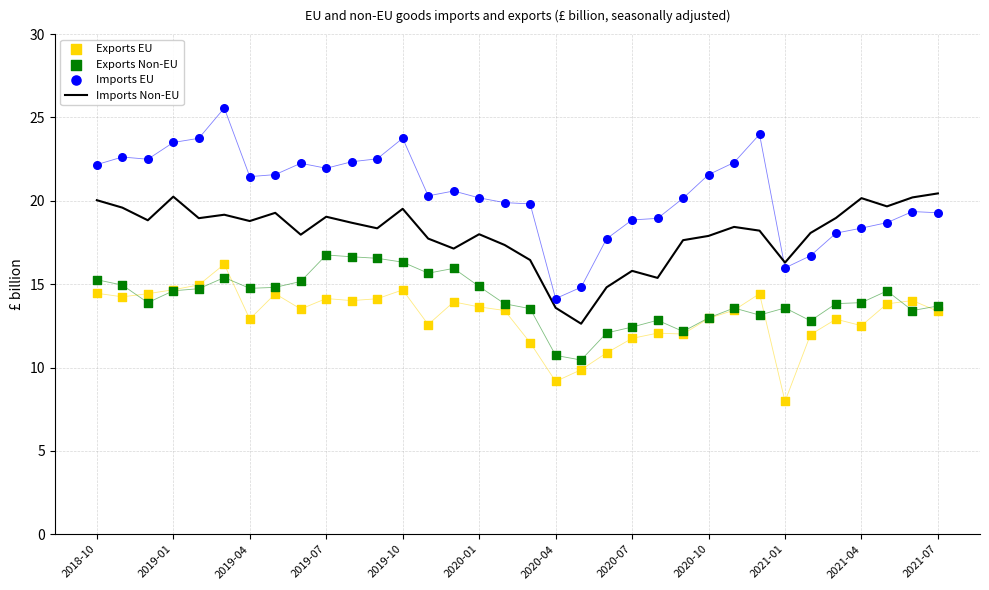

Which series has the largest total across all categories?

Imports EU